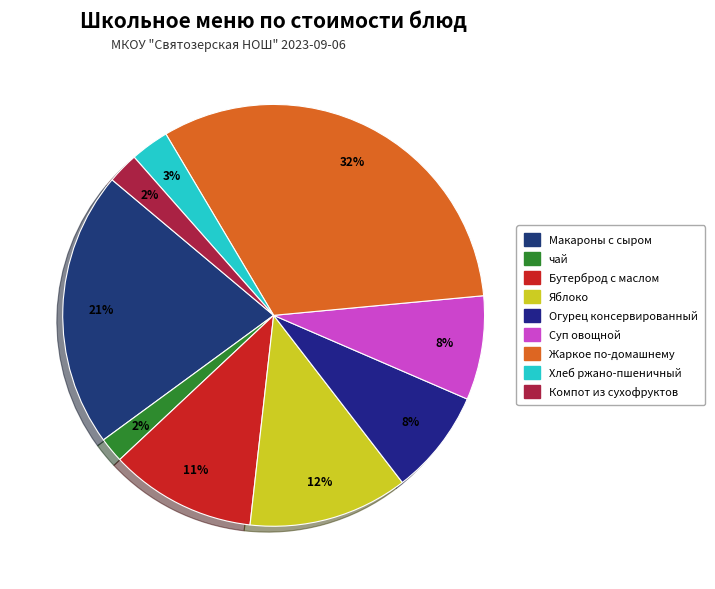

What is the smallest slice in the pie chart?

чай